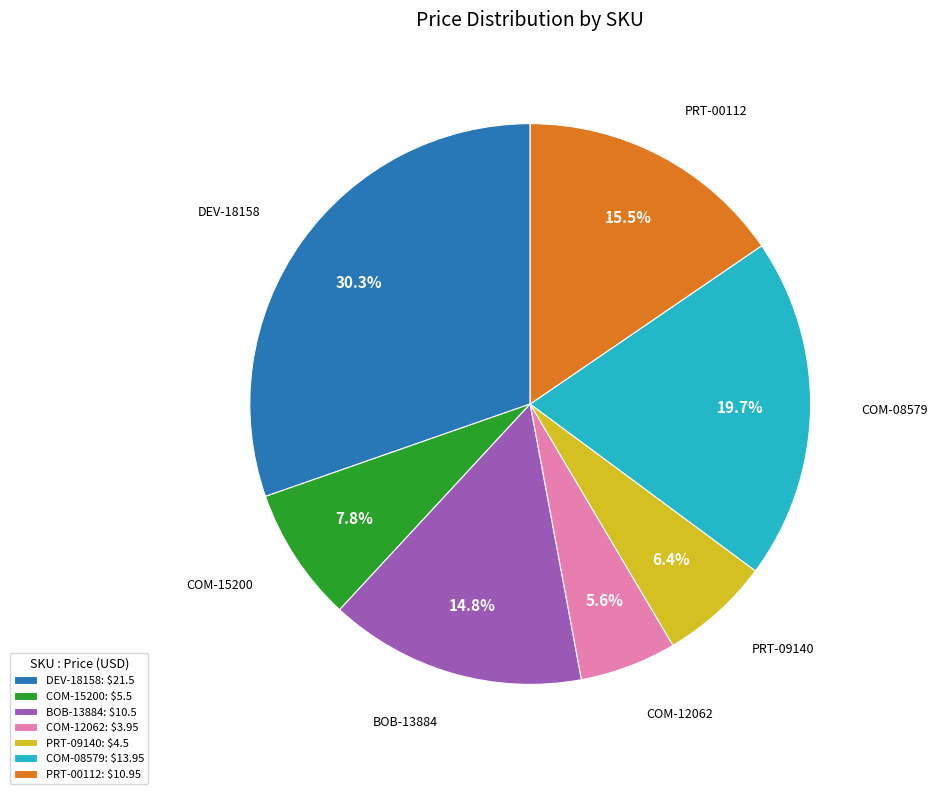

Which slice is the largest?

DEV-18158